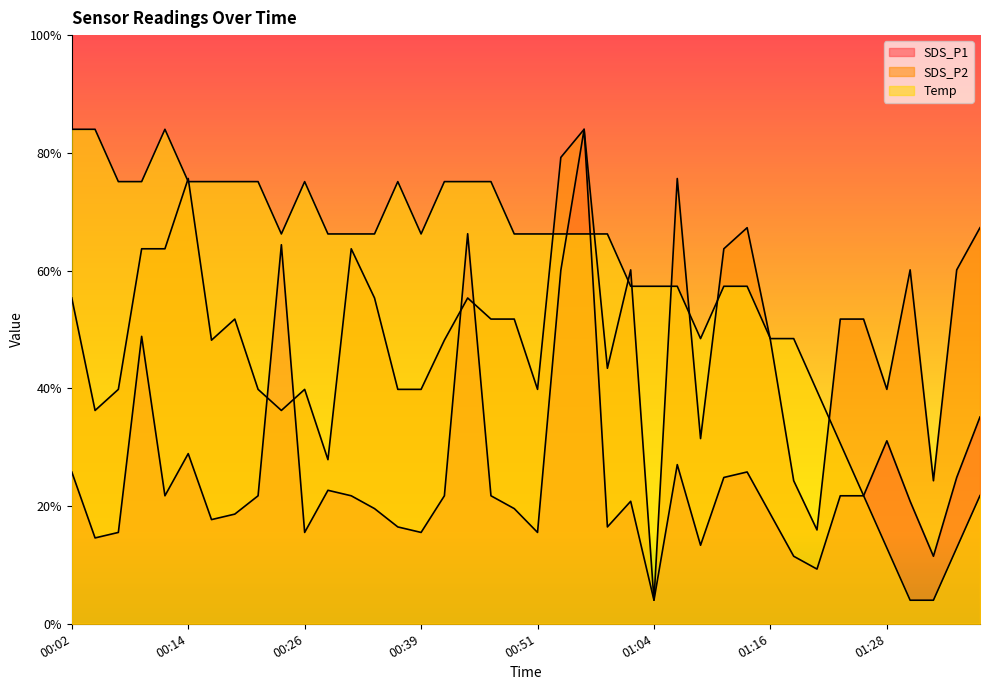

Does the chart display data point markers on the line(s)?

No